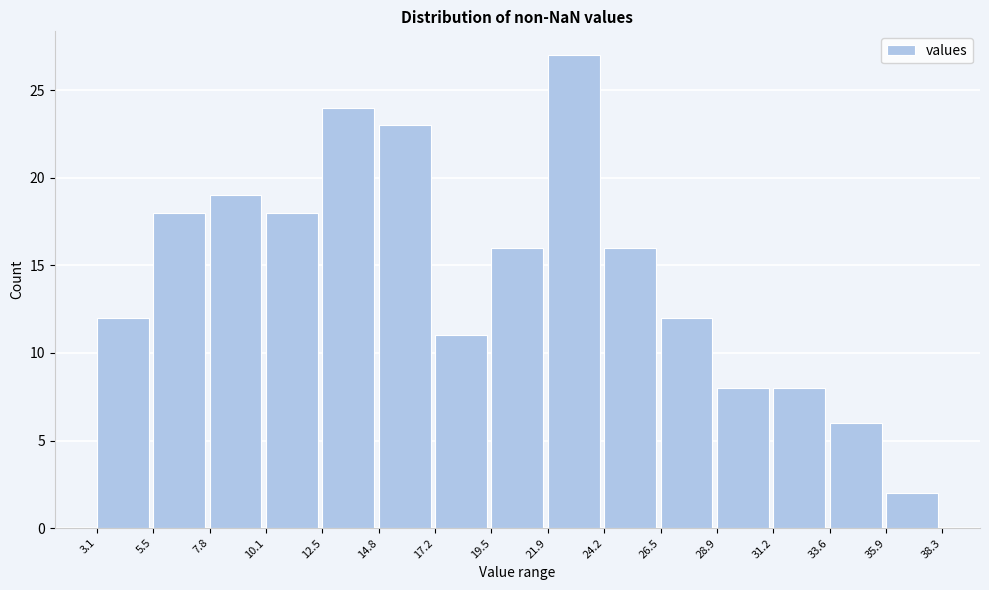

Reading left to right, transcribe this chart: for each bar, give the range it covers on the x-axis and its height. The values are not printed on the chart, so give them approximately, as read against the axis.

3.1 to 5.5: 12
5.5 to 7.8: 18
7.8 to 10.1: 19
10.1 to 12.5: 18
12.5 to 14.8: 24
14.8 to 17.2: 23
17.2 to 19.5: 11
19.5 to 21.9: 16
21.9 to 24.2: 27
24.2 to 26.5: 16
26.5 to 28.9: 12
28.9 to 31.2: 8
31.2 to 33.6: 8
33.6 to 35.9: 6
35.9 to 38.3: 2